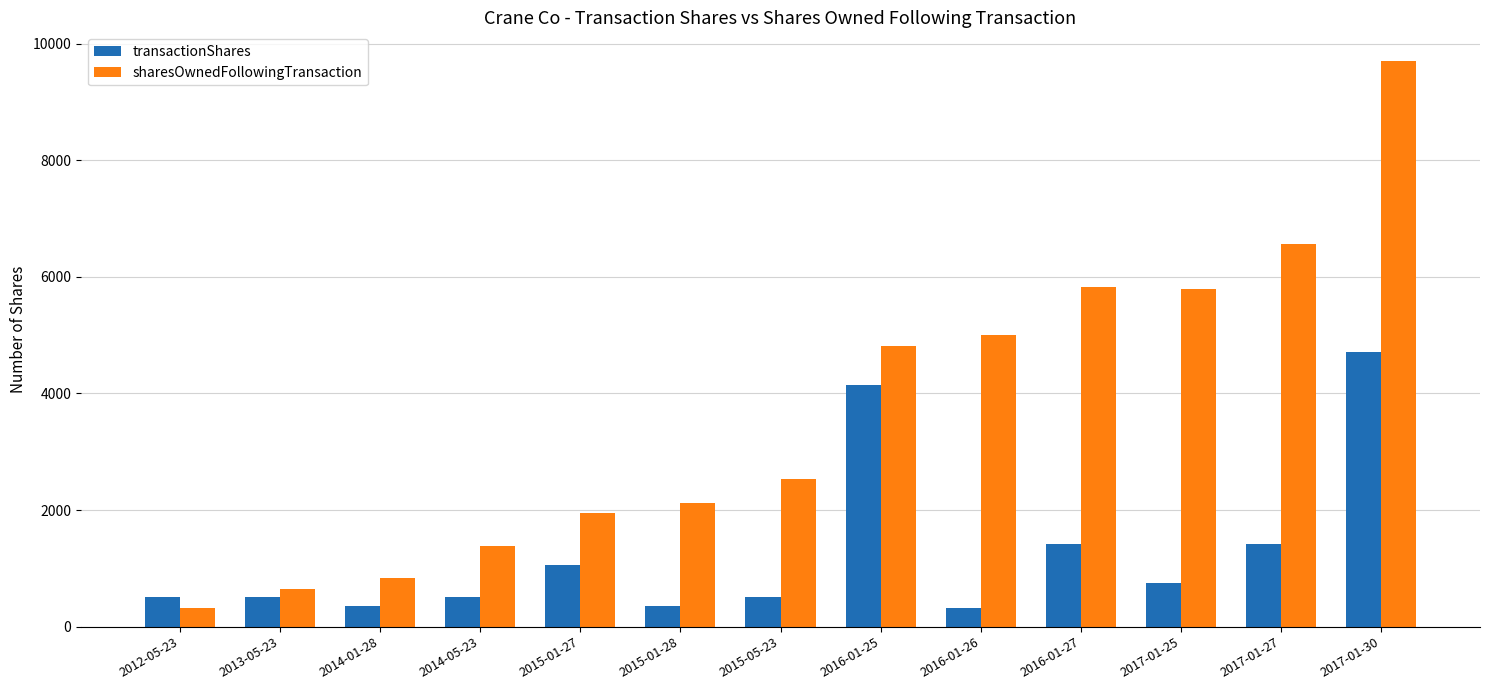

Which series changed the most between 2013-05-23 and 2017-01-30?

sharesOwnedFollowingTransaction